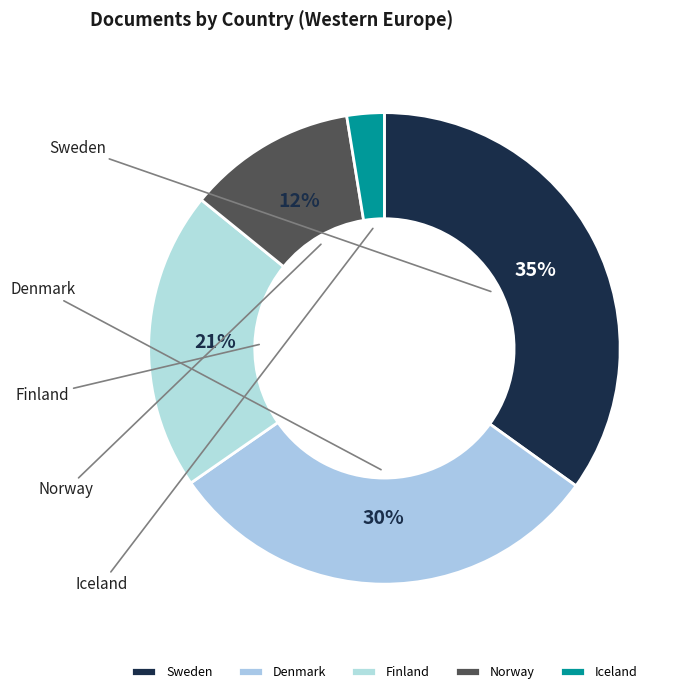

How many slices are in this pie chart?

5